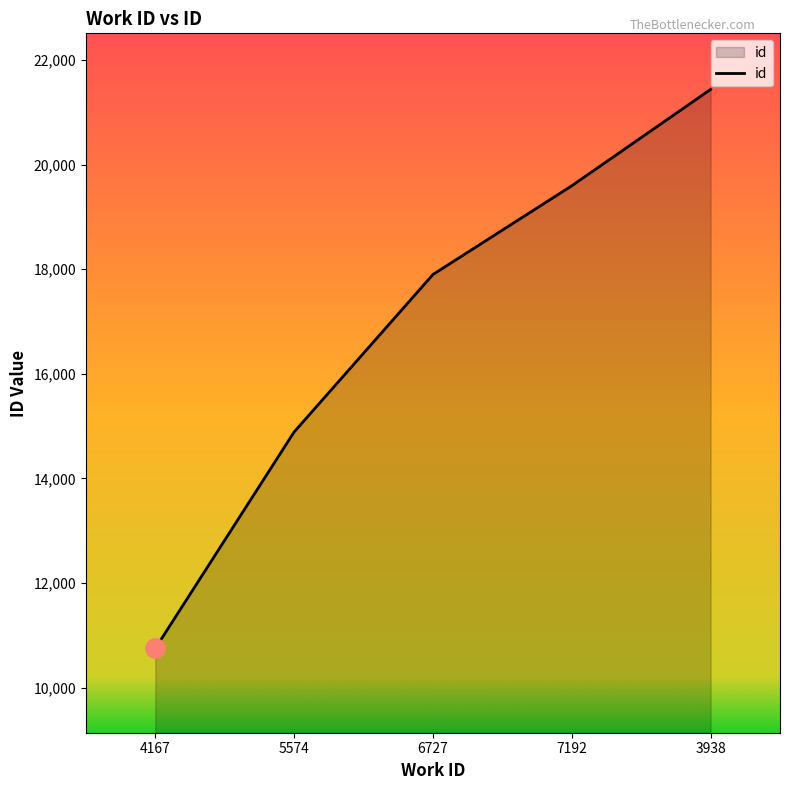

True or false: there are more than 2 points higher than both neighbors.

False